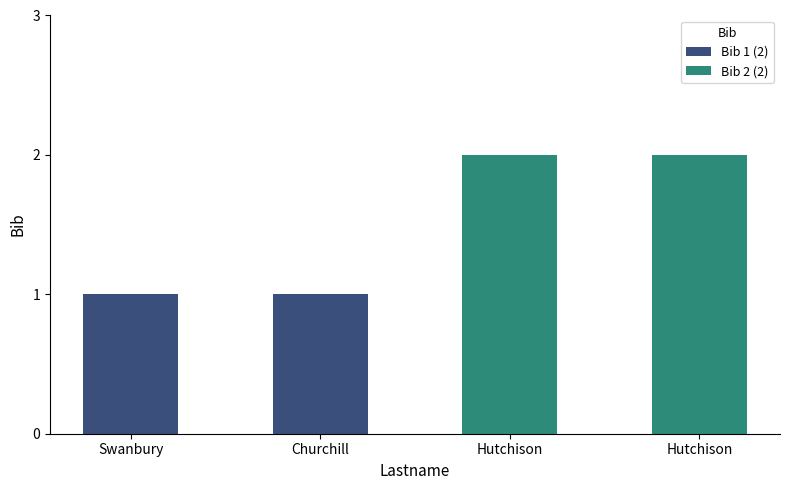

List the labels in order of value, largest first.

Hutchison, Hutchison, Swanbury, Churchill